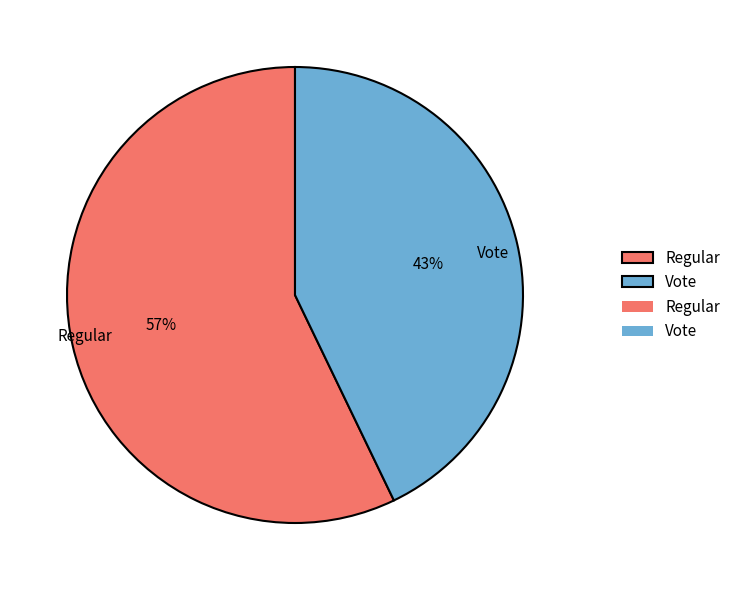

To the nearest percent, what portion does Vote represent?

43%